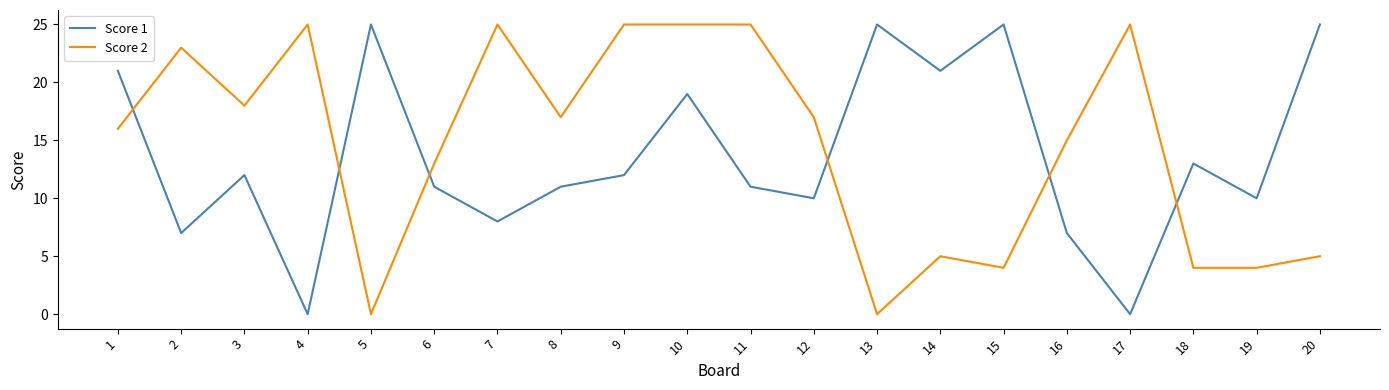

What is the average value of the Score 1 series?

14